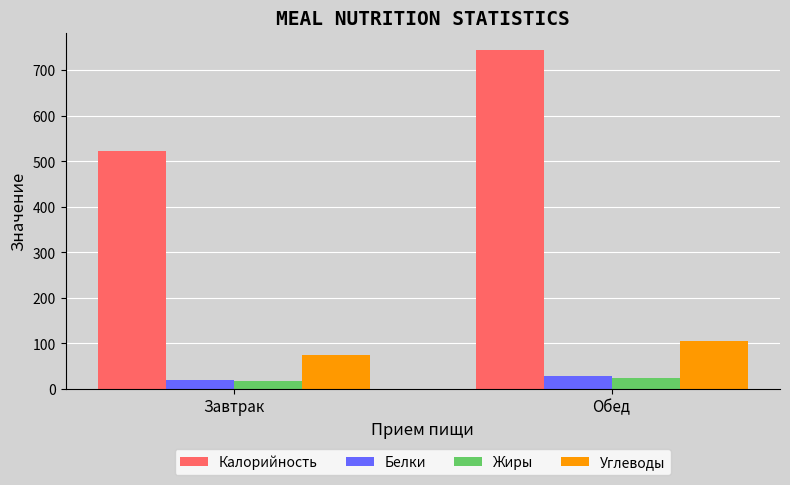

At which category is the sum across all series the highest?

Обед